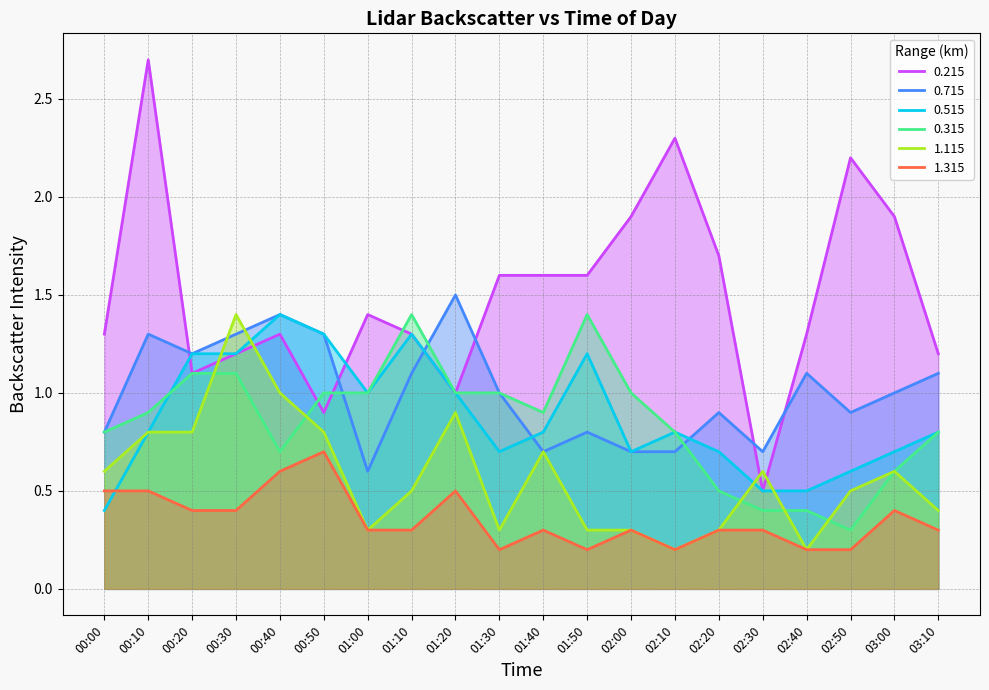

What value does the 1.315 series have at 00:20?

0.4